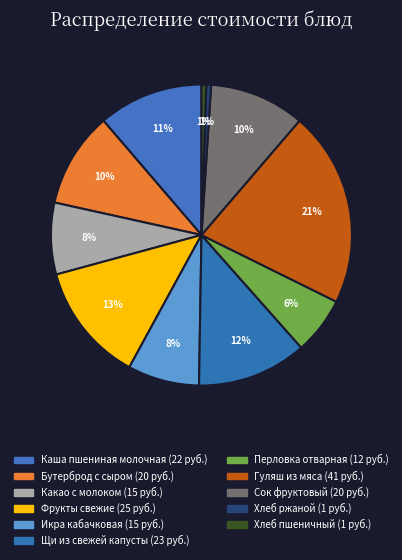

How many segments does this pie chart have?

11